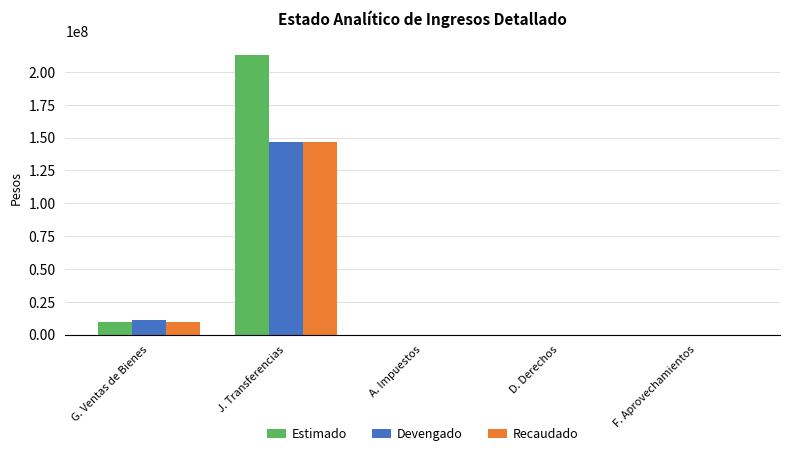

The value of Estimado at J. Transferencias is 84607207.7. True or false?

False